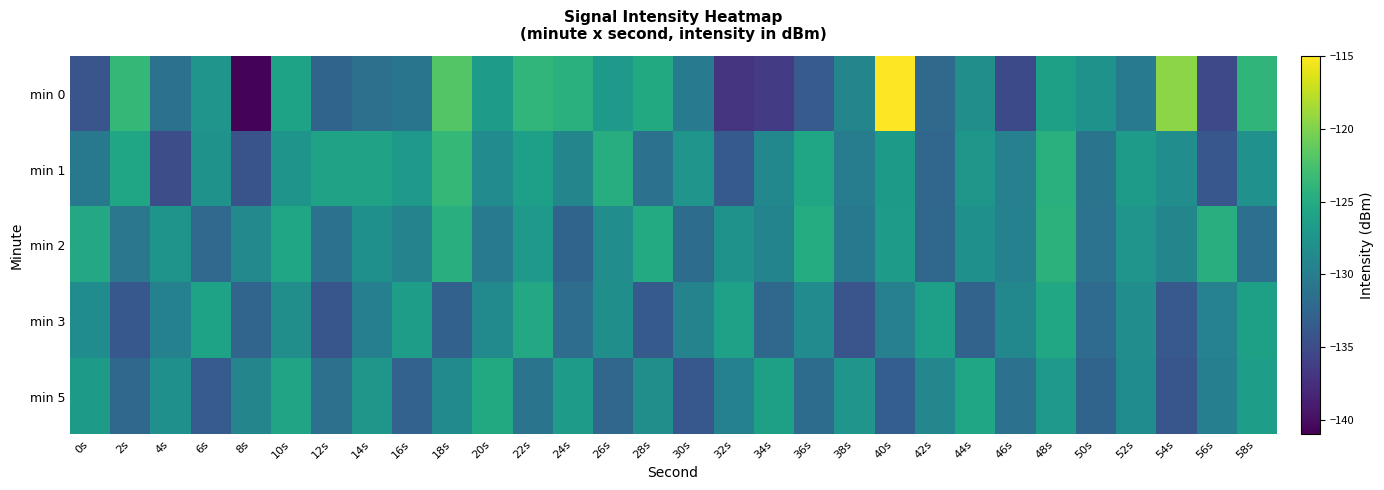

What is the spread (max minus min) of values at 8s?

12.0